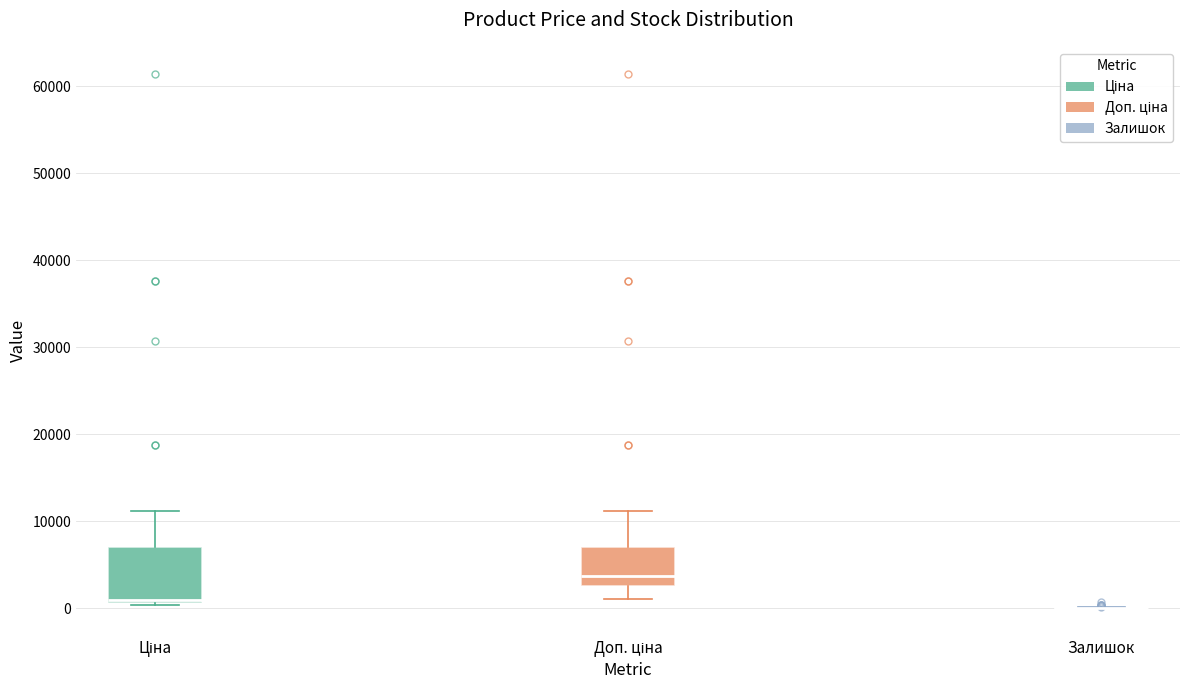

Reading left to right, read every box against the y-axis: the position of its median line, the range the box covers, and the ends of its whiskers. The values are not printed on the chart, so give them approximately, as read against the axis.

Ціна: median 1000 (just above the box's lower edge), box 1000 to 7000, whiskers 0 to 11000
Доп. ціна: median 4000, box 2000 to 7000, whiskers 1000 to 11000
Залишок: box collapsed to a line at 0, whiskers 0 to 0